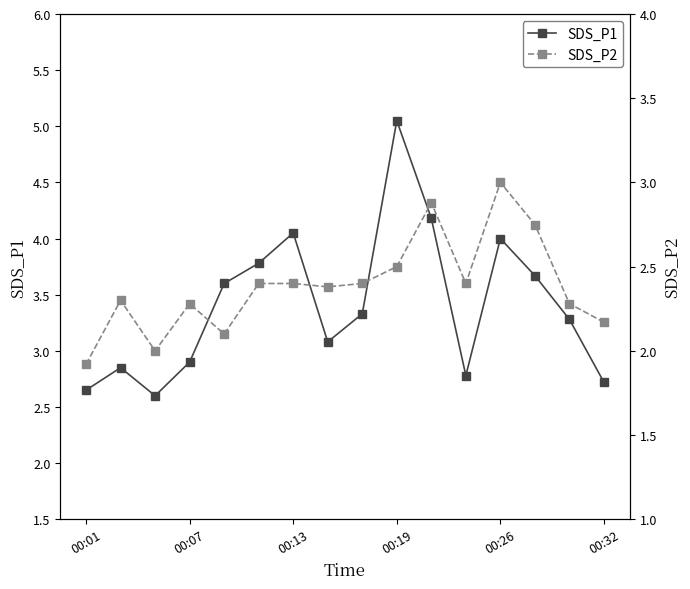

True or false: SDS_P1 has more than 2 points higher than both neighbors.

True